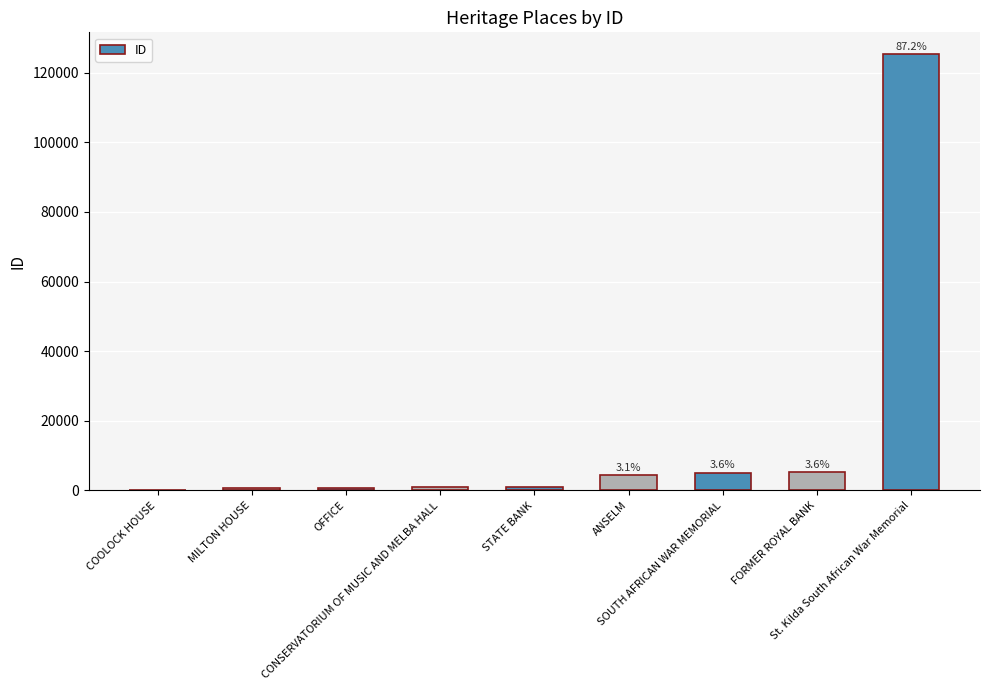

What is the maximum value shown in the chart?

125293